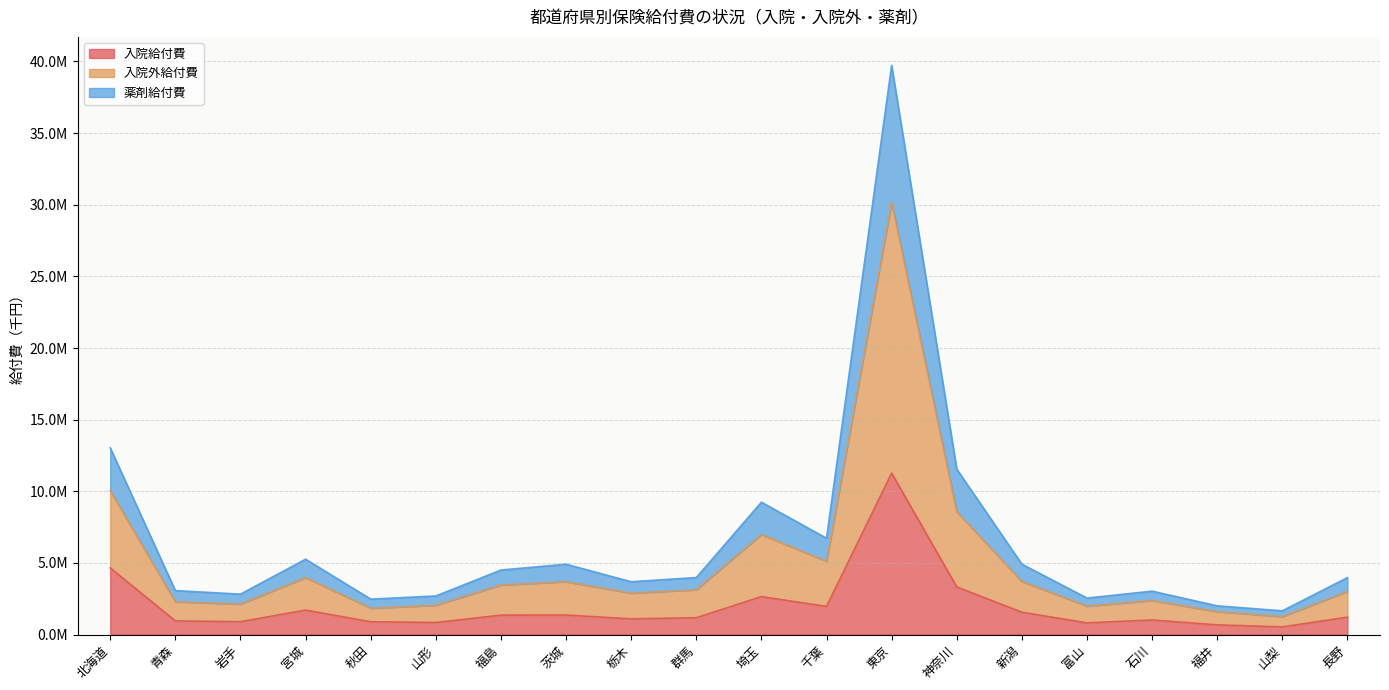

True or false: 入院外給付費 has a value of 3673325.4 at 岩手.

False